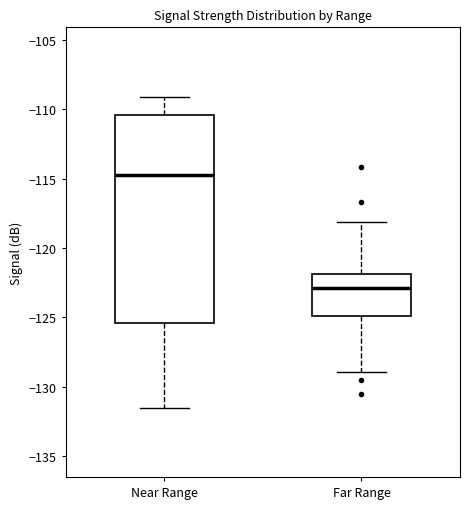

Which box has the lowest median line?

Far Range